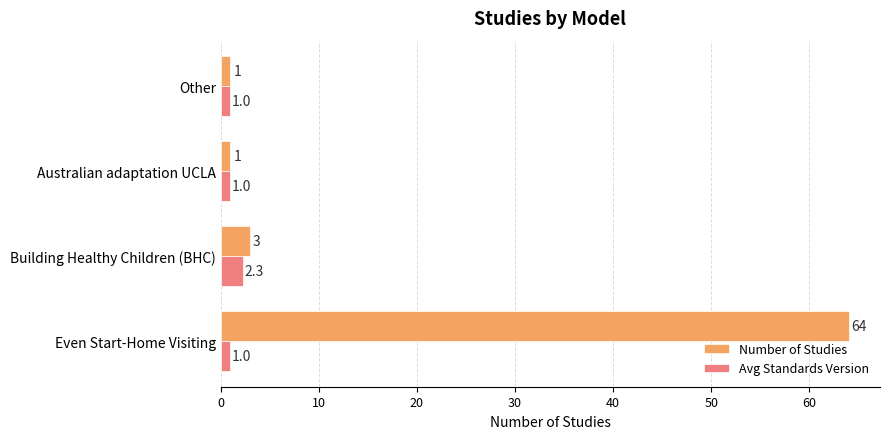

What is the greatest value displayed?

64.0